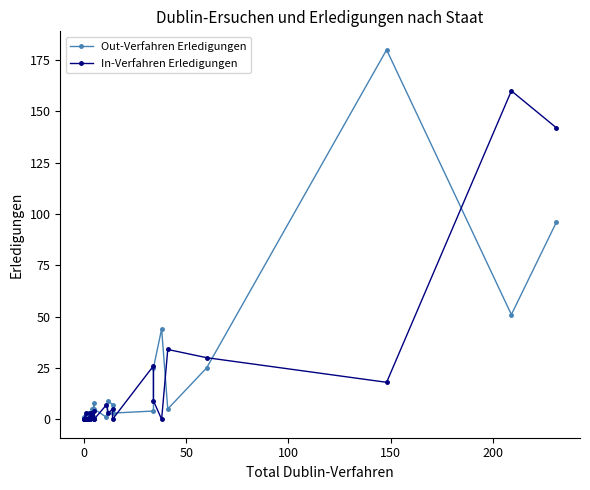

Which series ends up on top after the final intersection of Out-Verfahren Erledigungen and In-Verfahren Erledigungen?

In-Verfahren Erledigungen